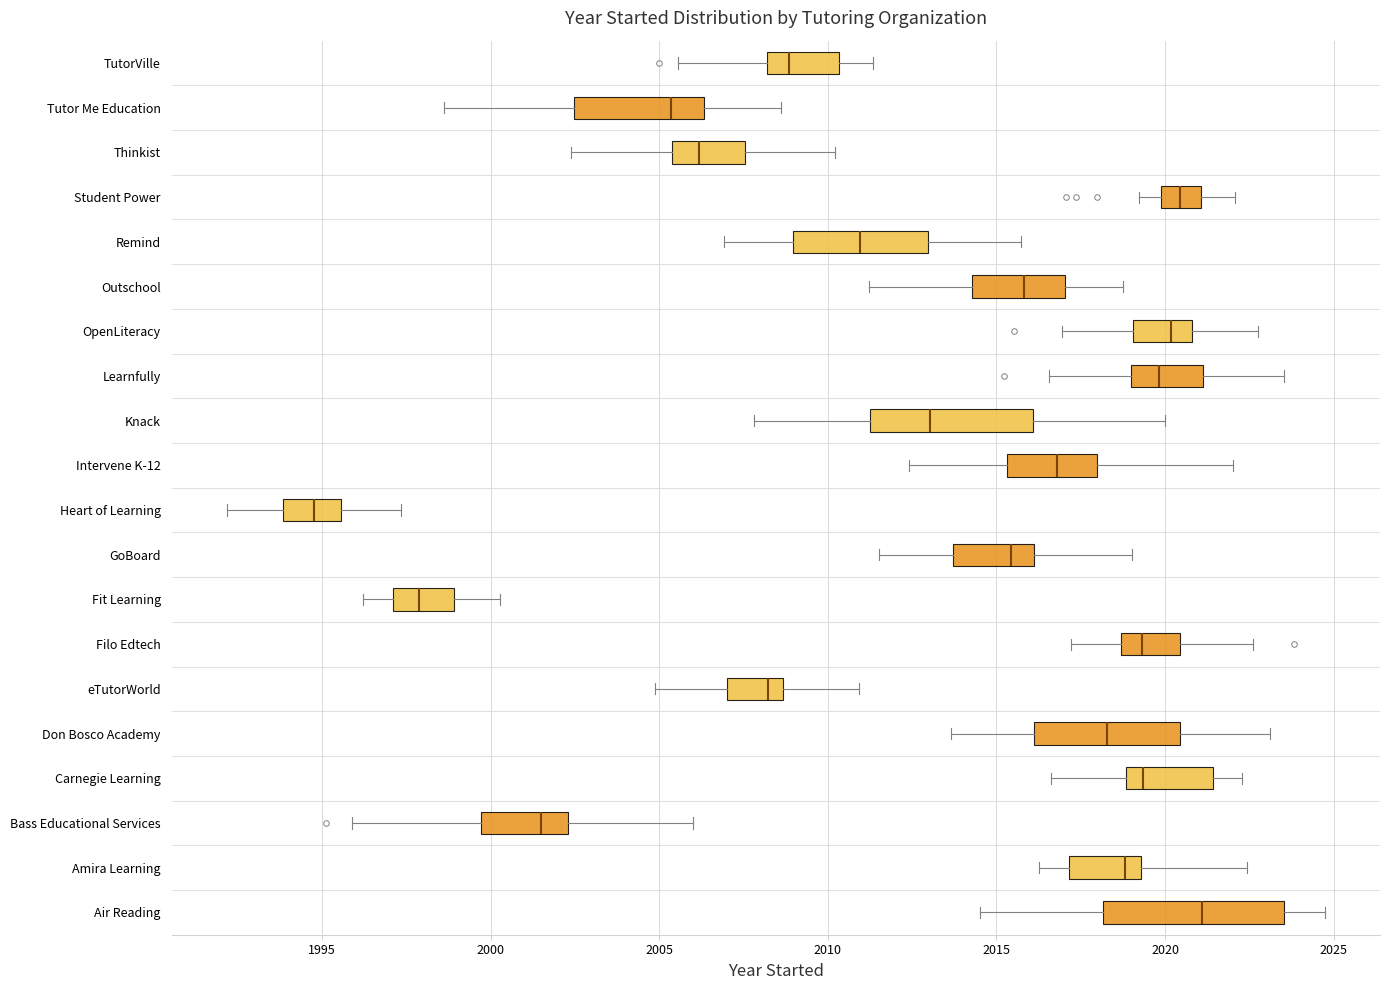

Reading bottom to top, read every box against the x-axis: the position of its median line, the range the box covers, and the ends of its whiskers. The values are not printed on the chart, so give them approximately, as read against the axis.

Air Reading: median 2021.0, box 2018.0 to 2023.5, whiskers 2014.5 to 2024.5
Amira Learning: median 2019.0, box 2017.0 to 2019.5, whiskers 2016.5 to 2022.5
Bass Educational Services: median 2001.5, box 1999.5 to 2002.5, whiskers 1996.0 to 2006.0
Carnegie Learning: median 2019.5, box 2019.0 to 2021.5, whiskers 2016.5 to 2022.5
Don Bosco Academy: median 2018.5, box 2016.0 to 2020.5, whiskers 2013.5 to 2023.0
eTutorWorld: median 2008.0, box 2007.0 to 2008.5, whiskers 2005.0 to 2011.0
Filo Edtech: median 2019.5, box 2018.5 to 2020.5, whiskers 2017.0 to 2022.5
Fit Learning: median 1998.0, box 1997.0 to 1999.0, whiskers 1996.0 to 2000.5
GoBoard: median 2015.5, box 2013.5 to 2016.0, whiskers 2011.5 to 2019.0
Heart of Learning: median 1995.0, box 1994.0 to 1995.5, whiskers 1992.0 to 1997.5
Intervene K-12: median 2017.0, box 2015.5 to 2018.0, whiskers 2012.5 to 2022.0
Knack: median 2013.0, box 2011.5 to 2016.0, whiskers 2008.0 to 2020.0
Learnfully: median 2020.0, box 2019.0 to 2021.0, whiskers 2016.5 to 2023.5
OpenLiteracy: median 2020.0, box 2019.0 to 2021.0, whiskers 2017.0 to 2023.0
Outschool: median 2016.0, box 2014.5 to 2017.0, whiskers 2011.0 to 2019.0
Remind: median 2011.0, box 2009.0 to 2013.0, whiskers 2007.0 to 2015.5
Student Power: median 2020.5, box 2020.0 to 2021.0, whiskers 2019.0 to 2022.0
Thinkist: median 2006.0, box 2005.5 to 2007.5, whiskers 2002.5 to 2010.0
Tutor Me Education: median 2005.5, box 2002.5 to 2006.5, whiskers 1998.5 to 2008.5
TutorVille: median 2009.0, box 2008.0 to 2010.5, whiskers 2005.5 to 2011.5